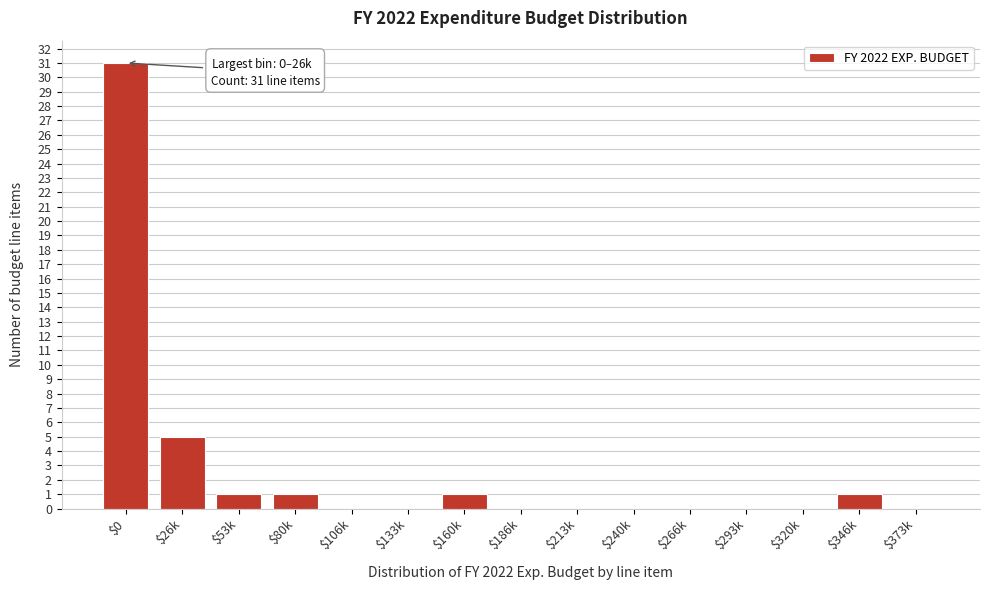

At which label is the value closest to 15?

$26k